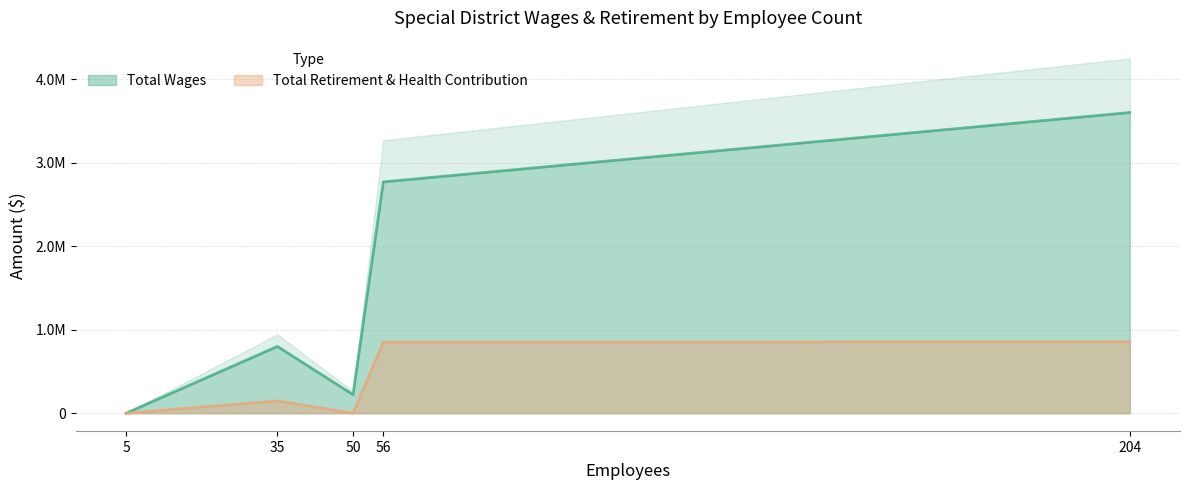

True or false: Total Wages and Total Retirement & Health Contribution cross at least once.

False